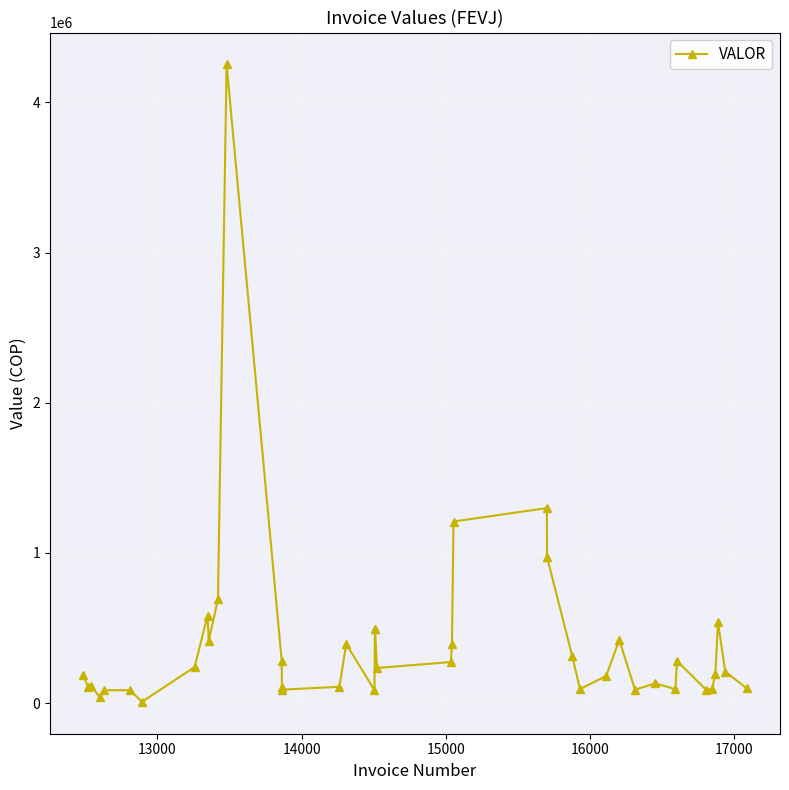

True or false: there are more than 1 points higher than both neighbors.

True